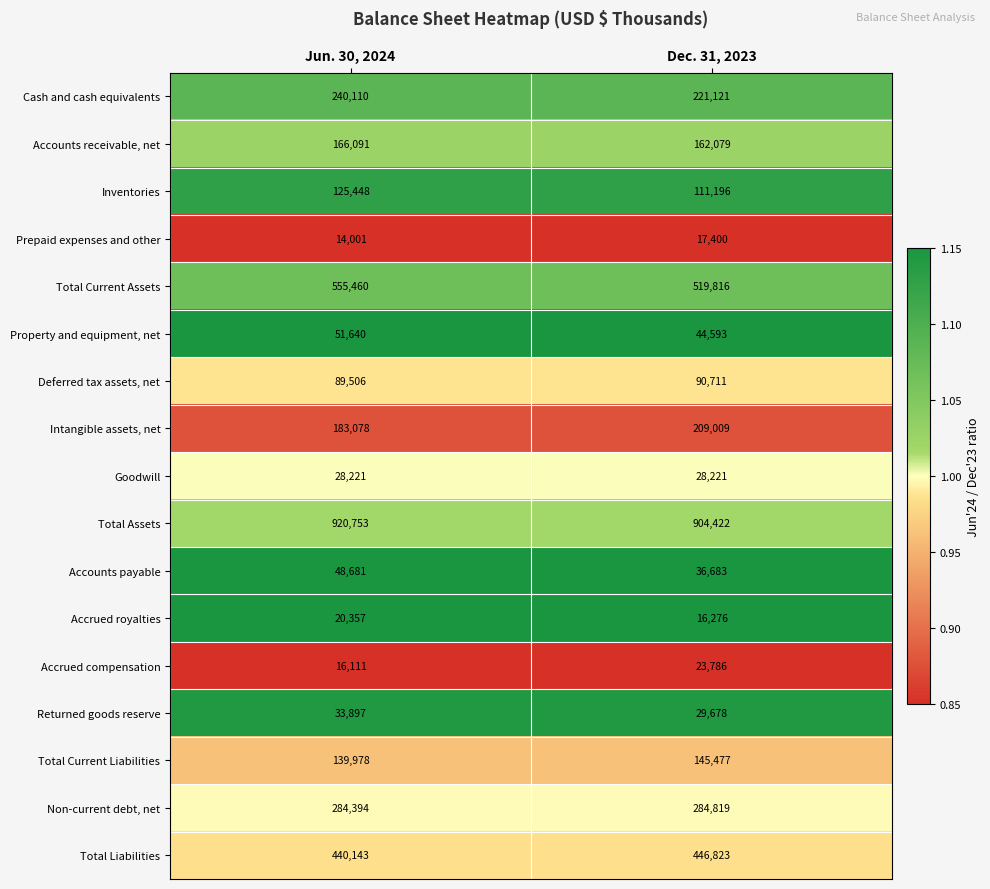

What value does the Total Current Liabilities series have at Dec. 31, 2023?

145477